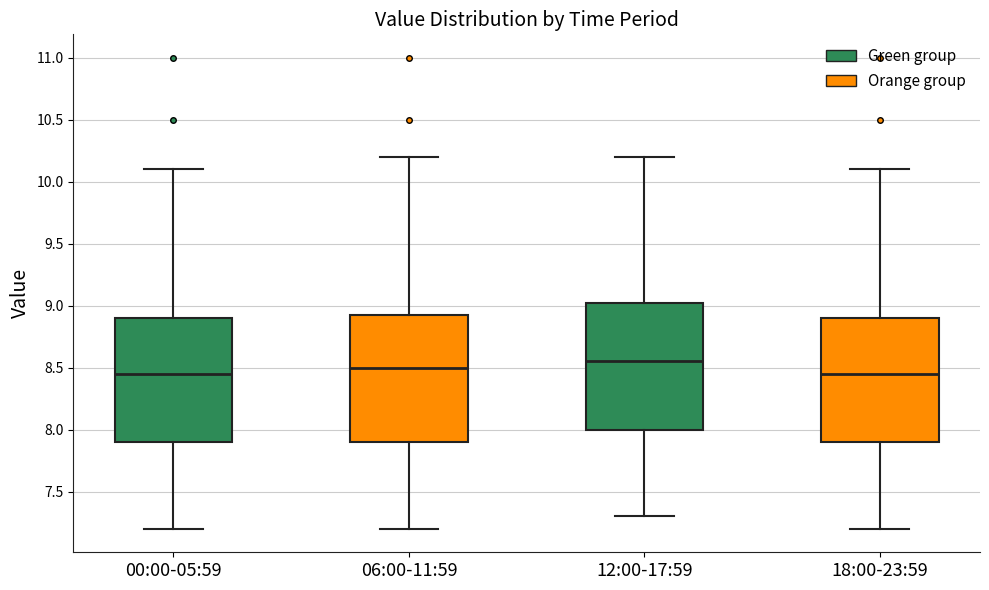

Reading left to right, read every box against the y-axis: the position of its median line, the range the box covers, and the ends of its whiskers. The values are not printed on the chart, so give them approximately, as read against the axis.

00:00-05:59: median 8.45, box 7.90 to 8.90, whiskers 7.20 to 10.10
06:00-11:59: median 8.50, box 7.90 to 8.95, whiskers 7.20 to 10.20
12:00-17:59: median 8.55, box 8.00 to 9.05, whiskers 7.30 to 10.20
18:00-23:59: median 8.45, box 7.90 to 8.90, whiskers 7.20 to 10.10